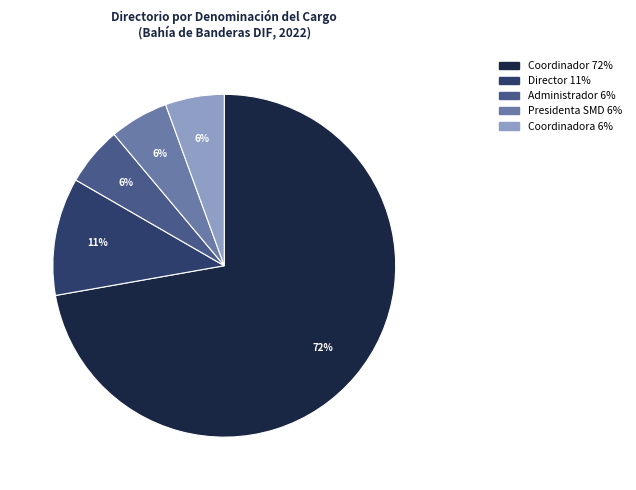

To the nearest percent, what is the average slice percentage?

20%